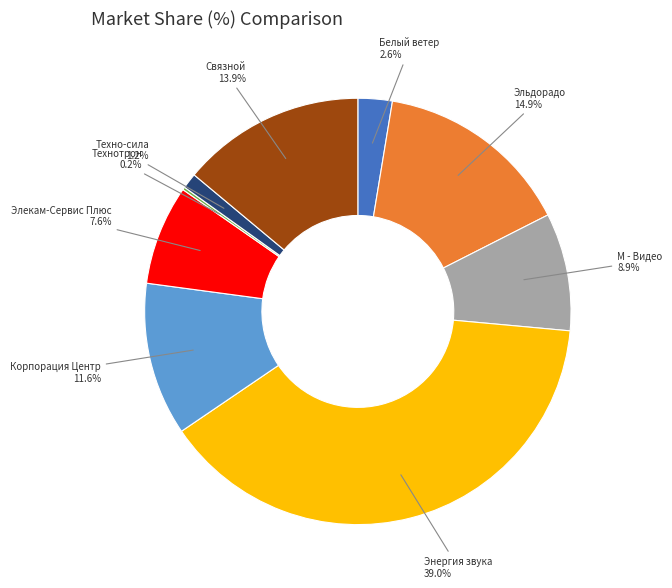

To the nearest percent, what is the difference between the largest and smallest slice percentages?

39%